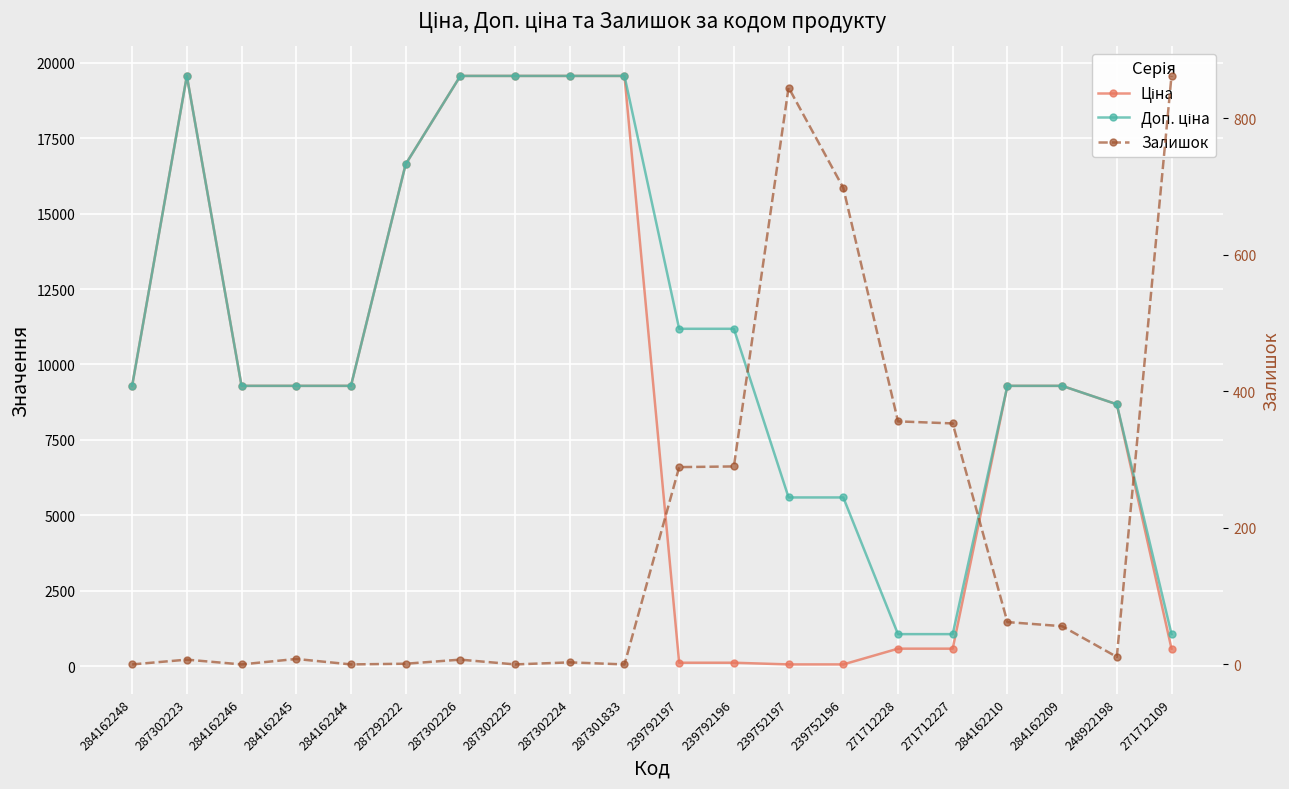

Is the value of Залишок at 239752197 greater than the value of Доп. ціна at 284162248?

No